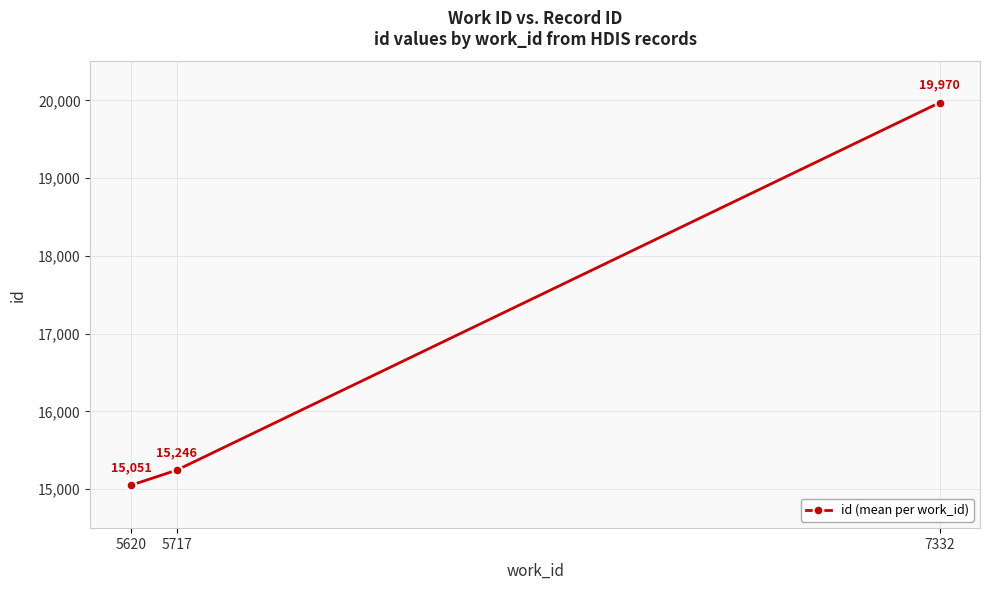

At which category does the chart reach its peak across all series?

7332